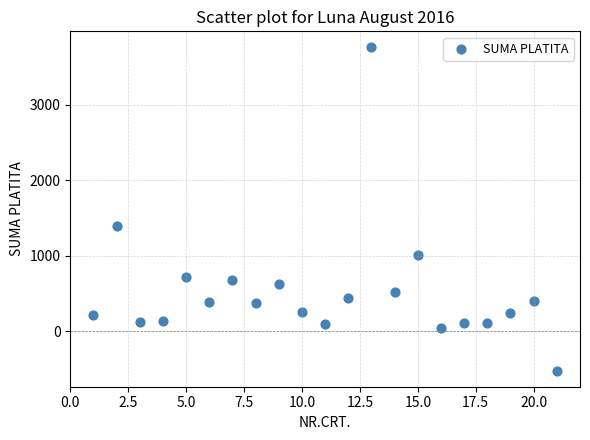

What is the range of Y values (max minus min)?

4279.6